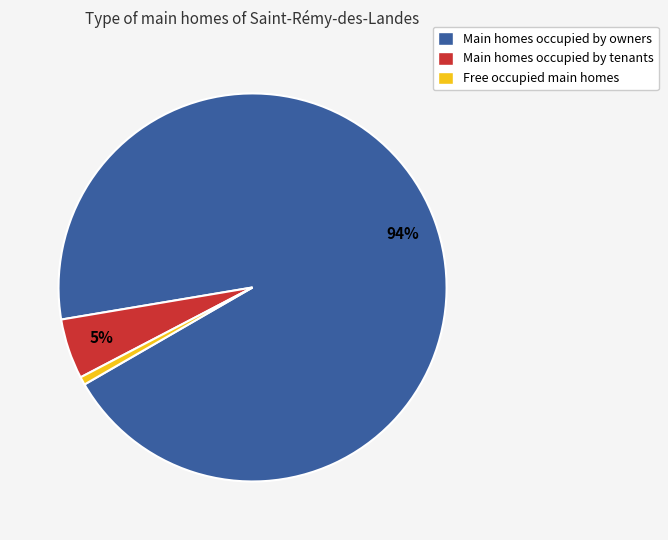

Is there a majority slice in this chart?

Yes